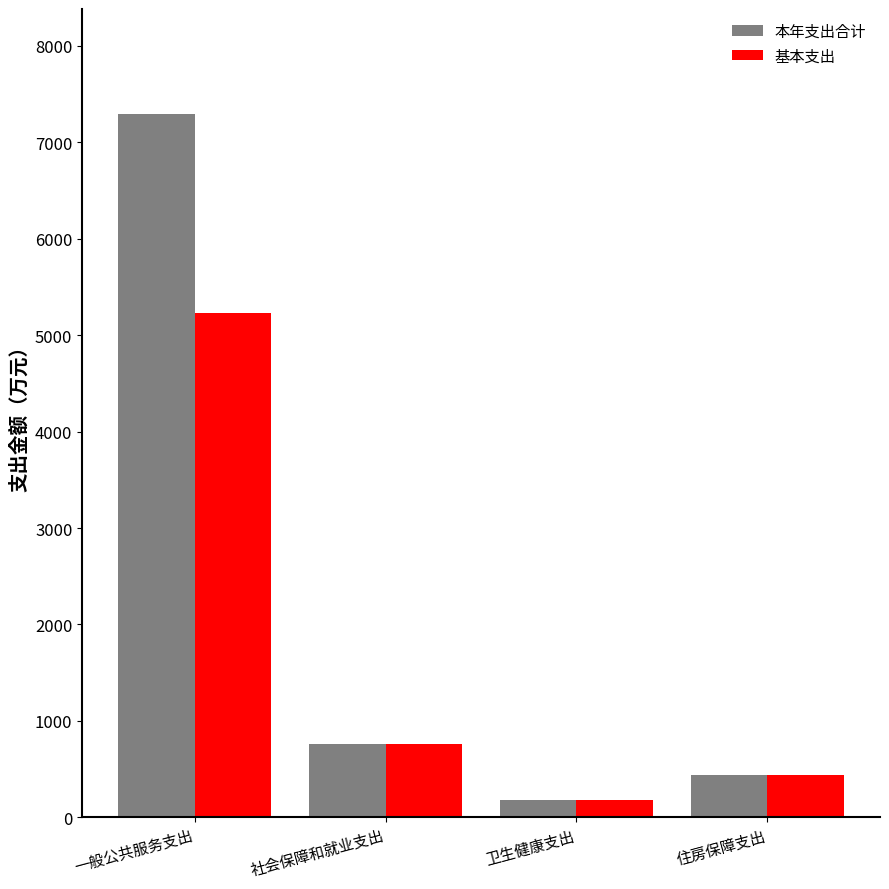

Which series has the largest total across all categories?

本年支出合计